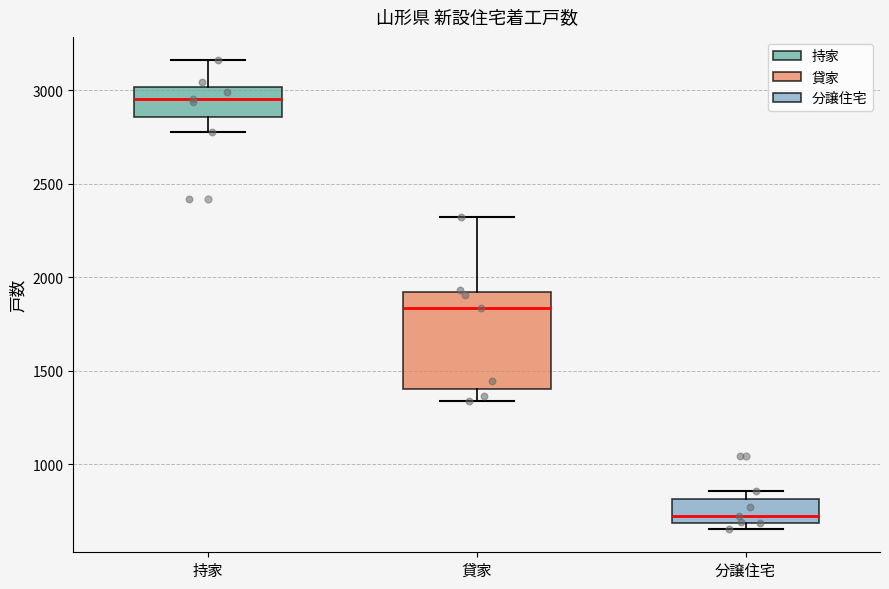

Reading left to right, read every box against the y-axis: the position of its median line, the range the box covers, and the ends of its whiskers. The values are not printed on the chart, so give them approximately, as read against the axis.

持家: median 2950, box 2850 to 3000, whiskers 2800 to 3150
貸家: median 1850, box 1400 to 1900, whiskers 1350 to 2300
分譲住宅: median 700 (just above the box's lower edge), box 700 to 800, whiskers 650 to 850